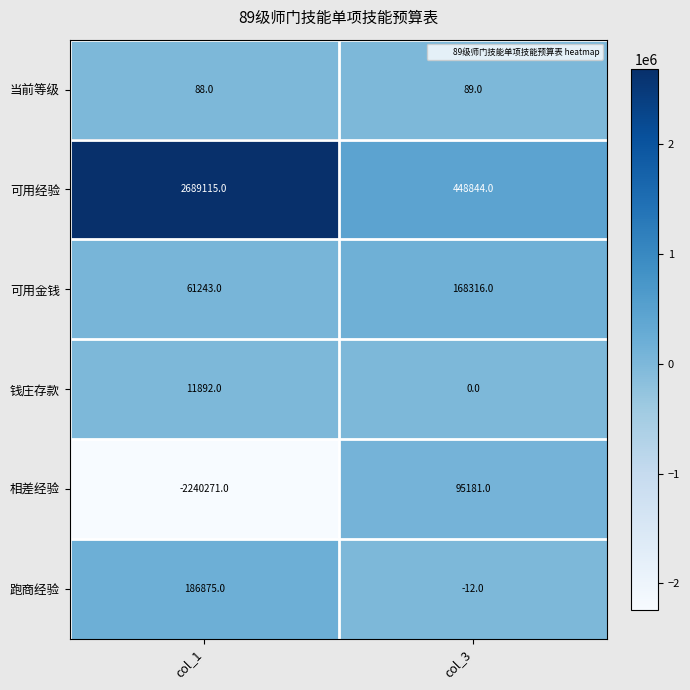

List the series in order of their peak value, highest first.

可用经验, 跑商经验, 可用金钱, 相差经验, 钱庄存款, 当前等级